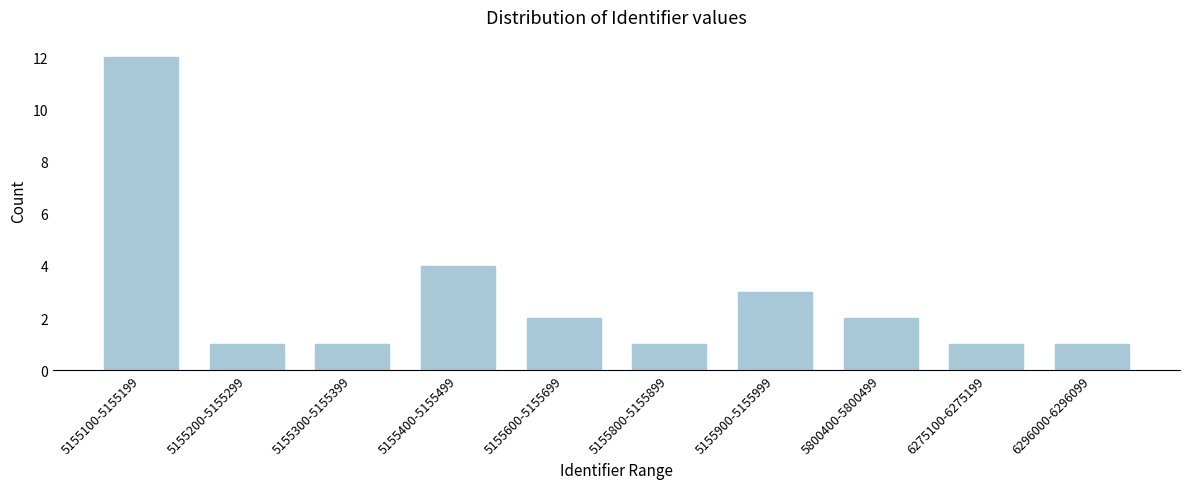

Reading left to right, what are all the values shown in this chart?

5155100-5155199=12	5155200-5155299=1	5155300-5155399=1	5155400-5155499=4	5155600-5155699=2	5155800-5155899=1	5155900-5155999=3	5800400-5800499=2	6275100-6275199=1	6296000-6296099=1